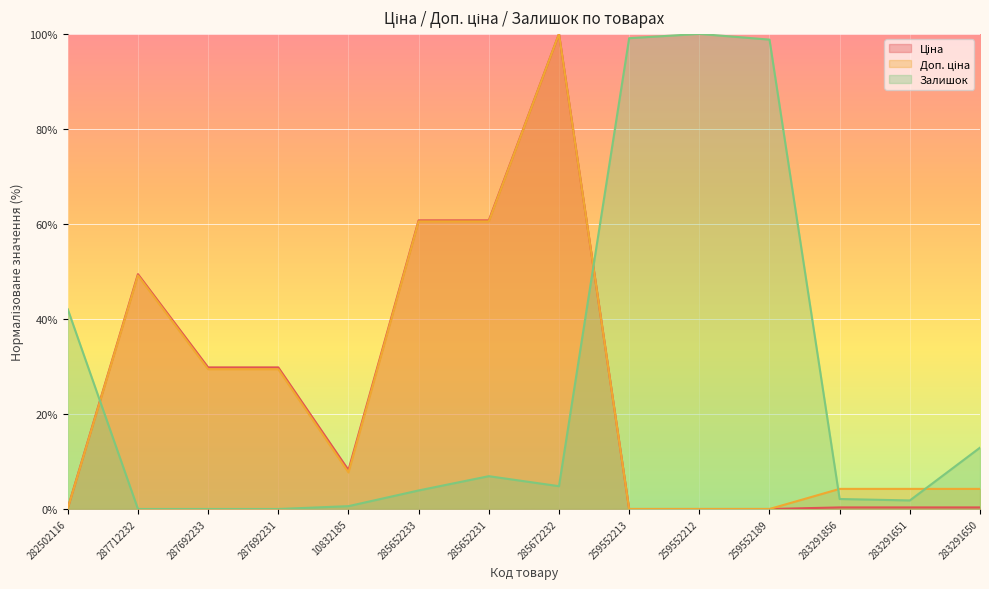

Where do Ціна and Залишок first cross each other?

282502116 and 287712232